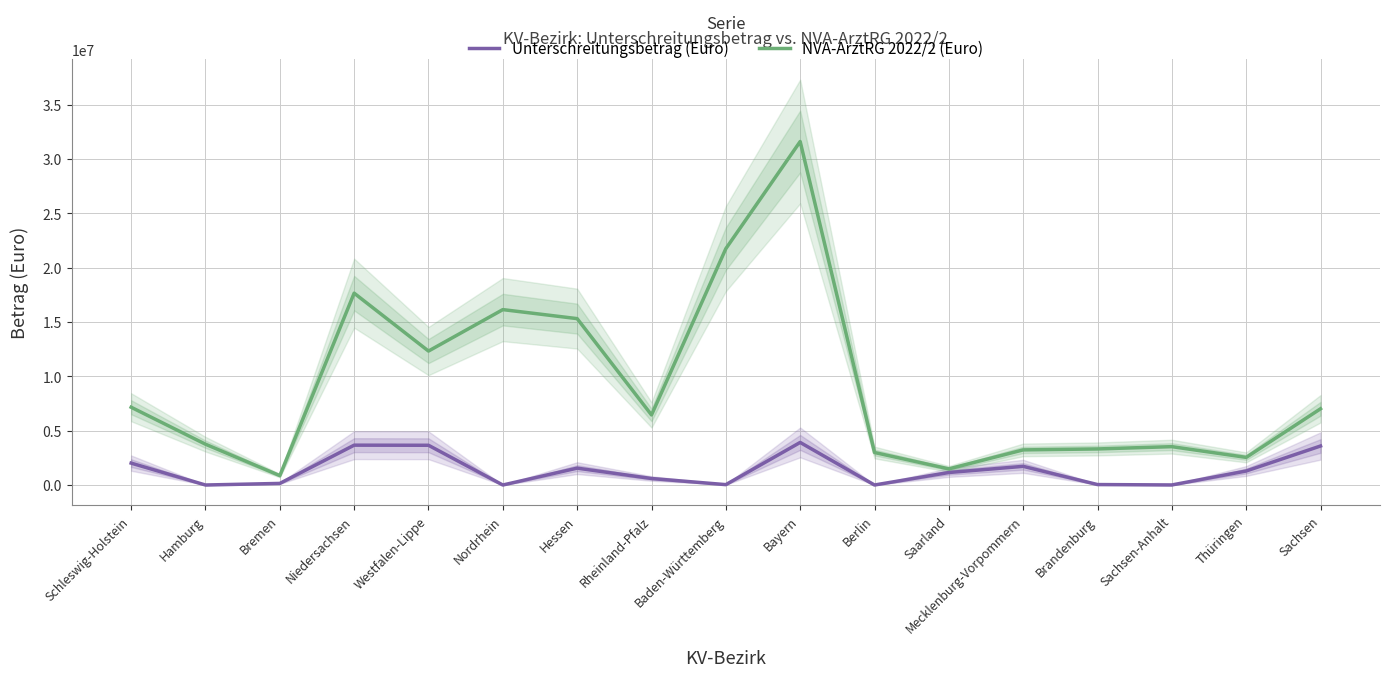

Count the number of categories in the chart.

17